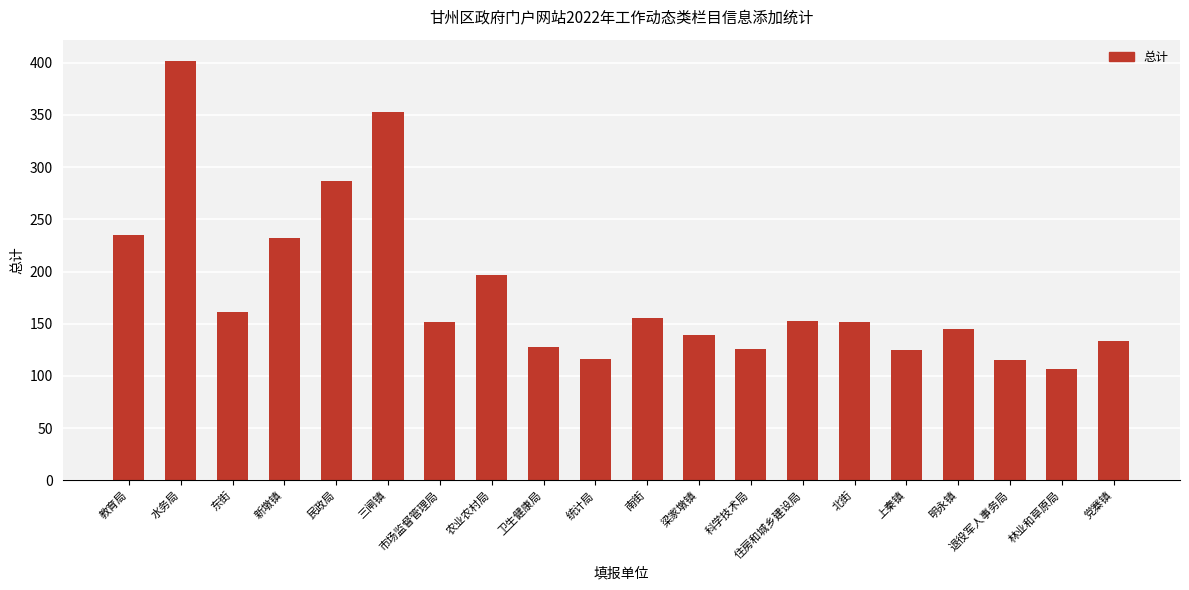

What is the minimum value shown in the chart?

107